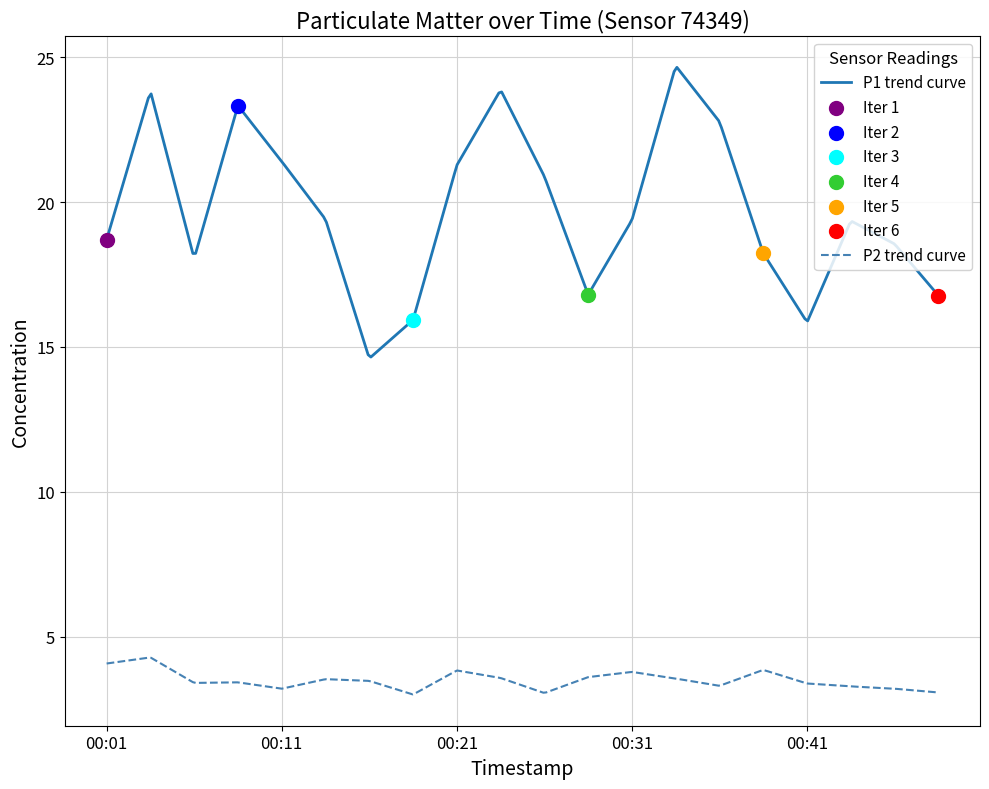

At which category is the sum across all series the highest?

00:34